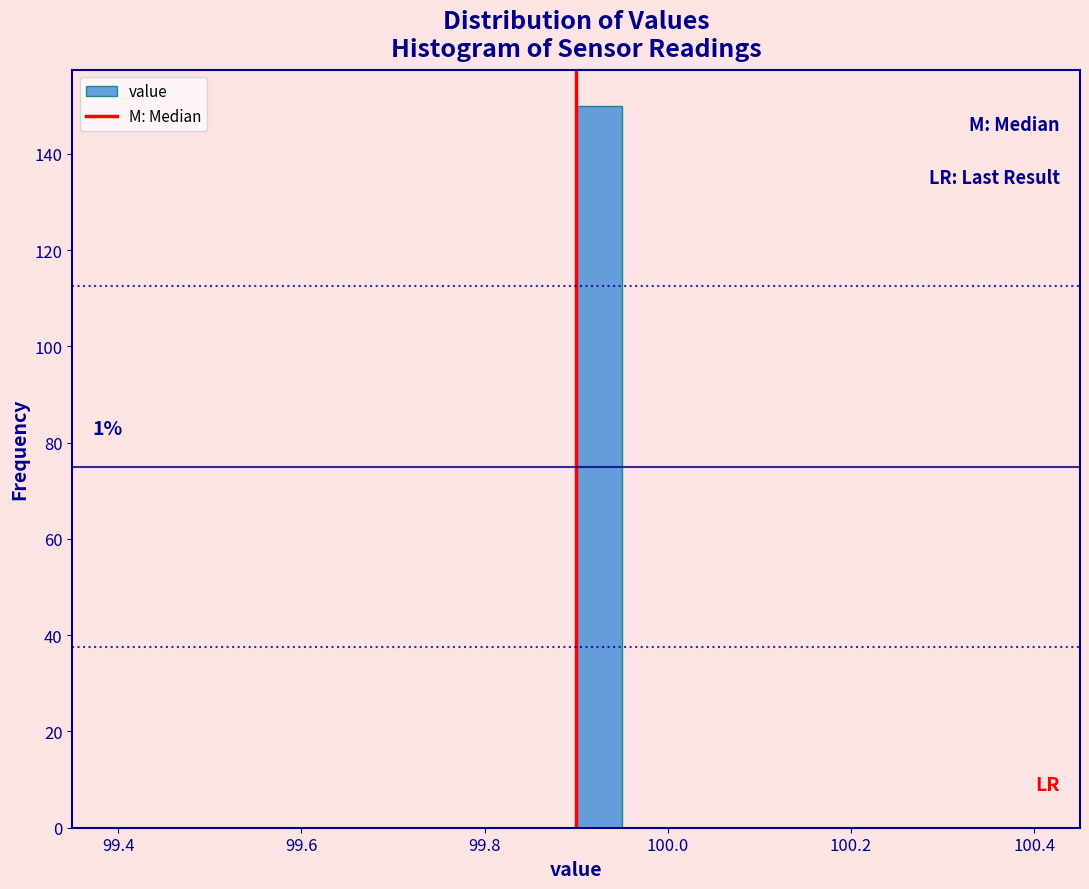

Around what value on the x-axis is the tallest bar? Give the approximate position of its centre, as read against the axis.

99.92